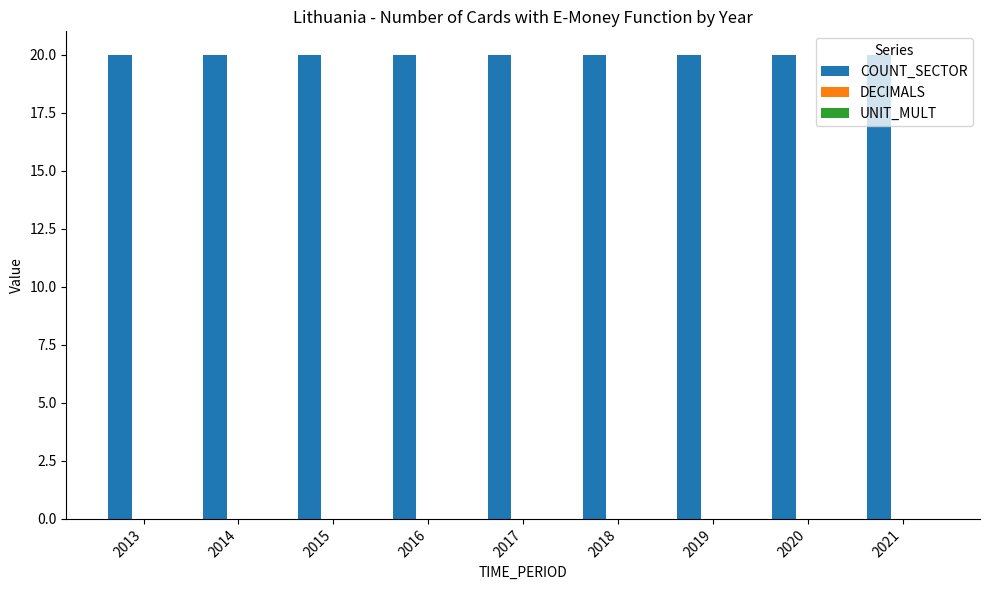

Which category has the highest value in the DECIMALS series?

2013